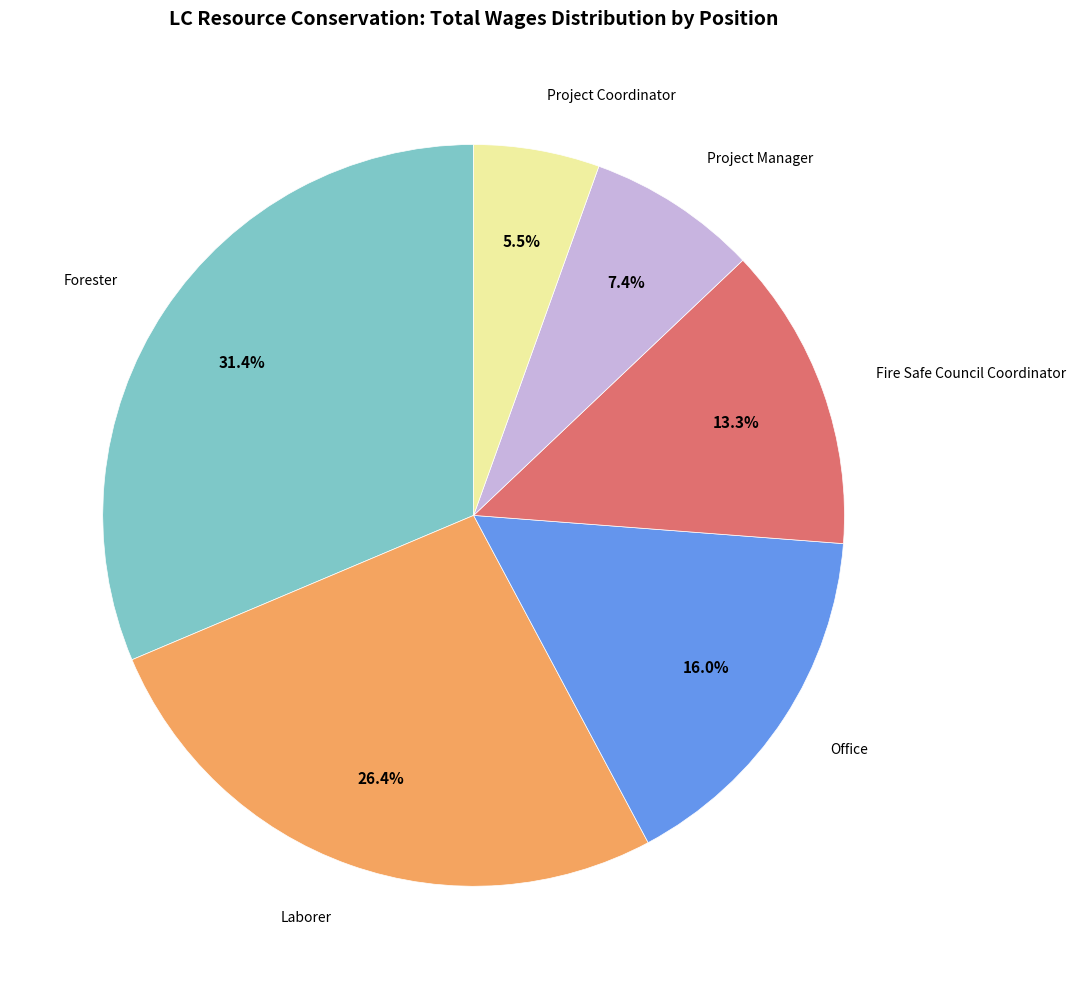

Is there any slice that represents more than half of the pie?

No